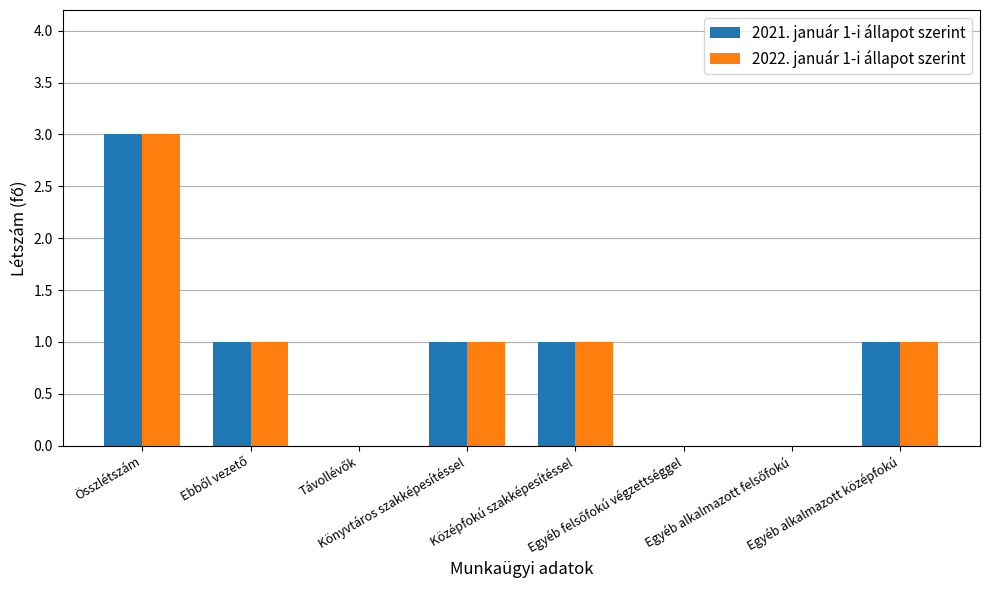

Are the bars grouped side by side (vs. stacked)?

Yes